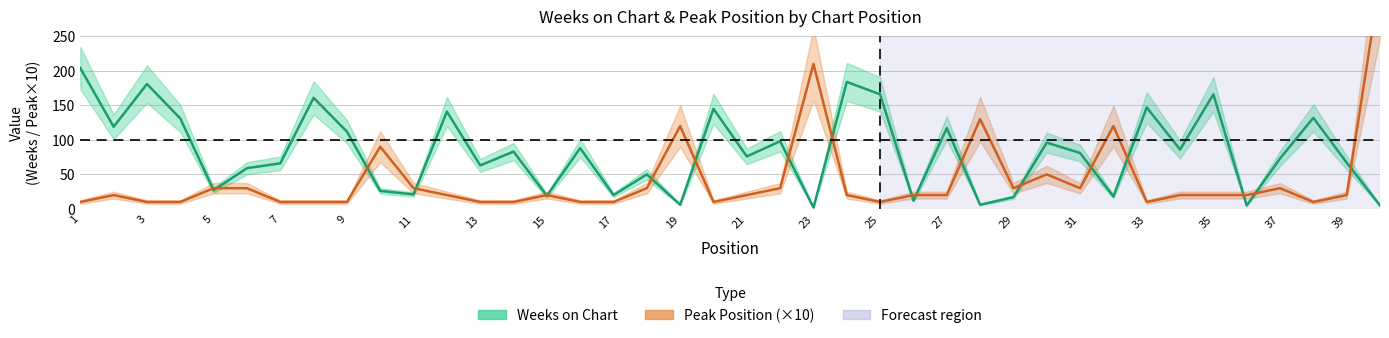

Reading left to right, transcribe all the data shown in this chart.

Weeks on Chart: 204	119	181	131	27	59	66	161	112	26	21	141	63	83	19	88	20	50	6	145	76	98	2	184	166	12	117	6	17	96	81	18	147	86	166	5	73	132	67	5
Peak Position: 10	20	10	10	30	30	10	10	10	90	30	20	10	10	20	10	10	30	120	10	20	30	210	20	10	20	20	130	30	50	30	120	10	20	20	20	30	10	20	330